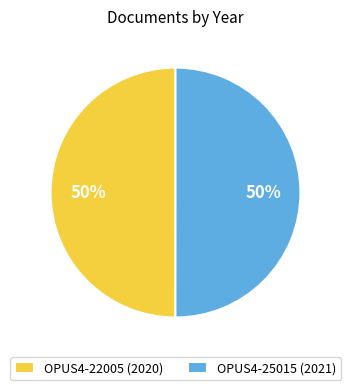

To the nearest percent, what portion does OPUS4-22005 (2020) represent?

50%